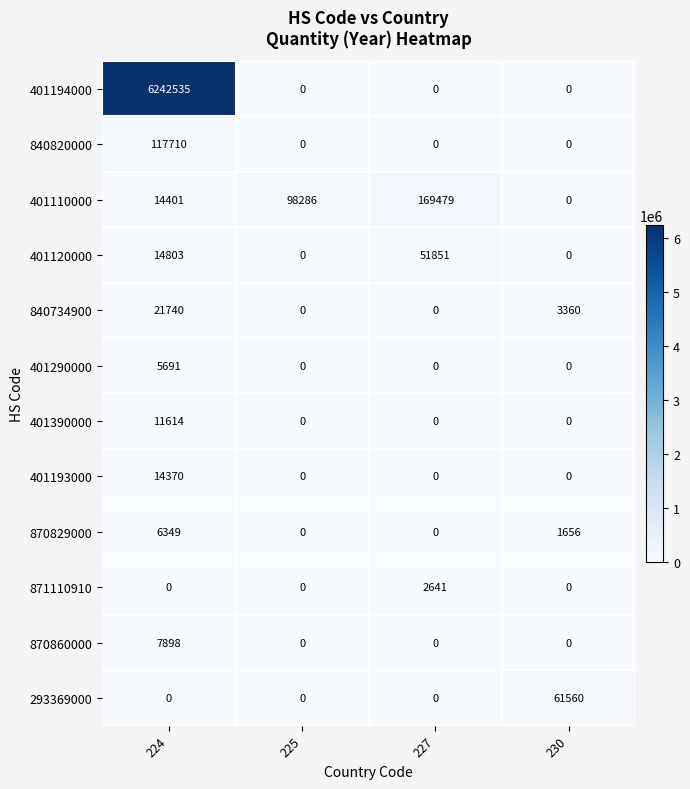

The 871110910 series shows 0 at 225. True or false?

True